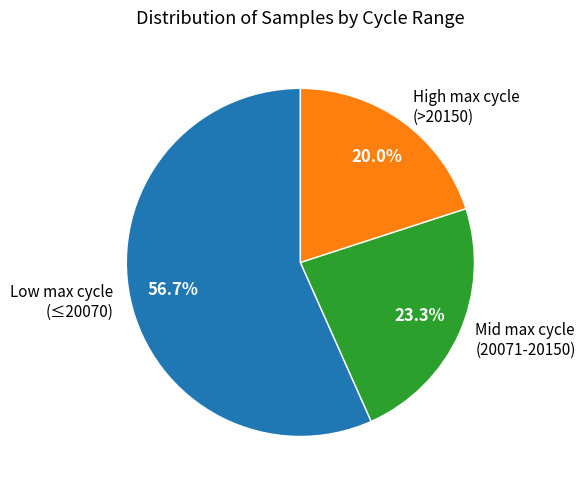

What is the largest slice in the pie chart?

Low max cycle (≤20070)